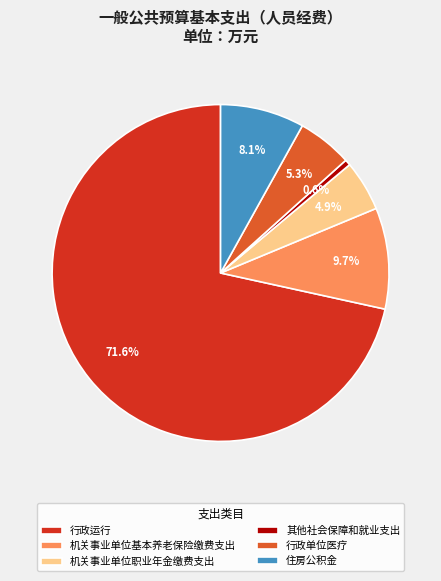

Does any single category account for the majority?

Yes